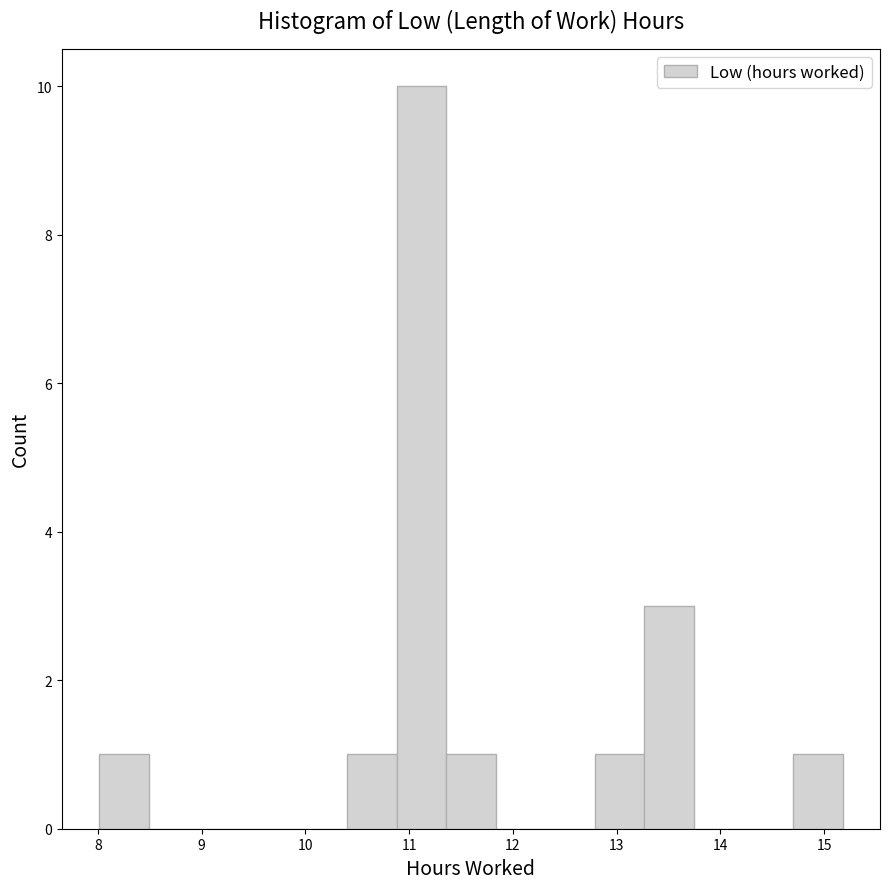

Reading left to right, list every bar in this chart as the range it spans on the x-axis followed by its height. Neither the bar edges nor the heights are printed on the chart, so give them approximately, as read against the axes.

8.0 to 8.5: 1
8.5 to 9.0: 0
9.0 to 9.4: 0
9.4 to 9.9: 0
9.9 to 10.4: 0
10.4 to 10.9: 1
10.9 to 11.4: 10
11.4 to 11.8: 1
11.8 to 12.3: 0
12.3 to 12.8: 0
12.8 to 13.3: 1
13.3 to 13.7: 3
13.7 to 14.2: 0
14.2 to 14.7: 0
14.7 to 15.2: 1